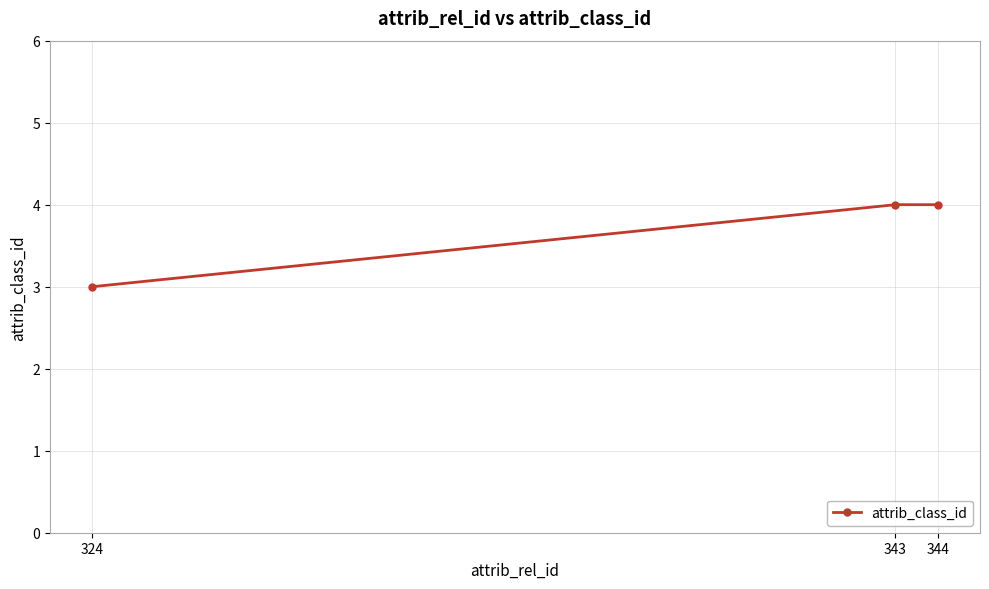

What is the sum of the values at 324 and 343?

7